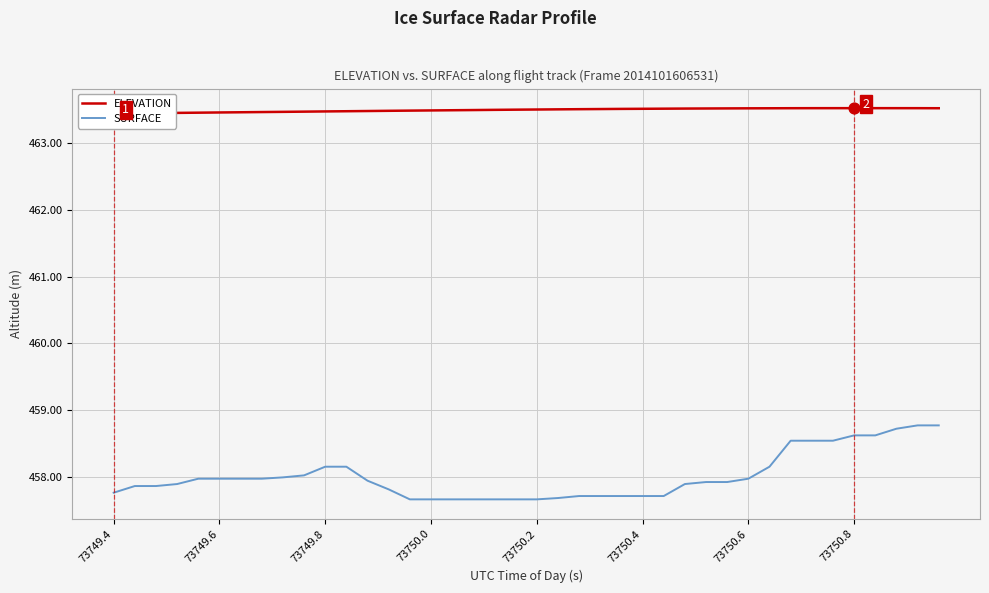

What are all the series names shown in the legend?

ELEVATION, SURFACE